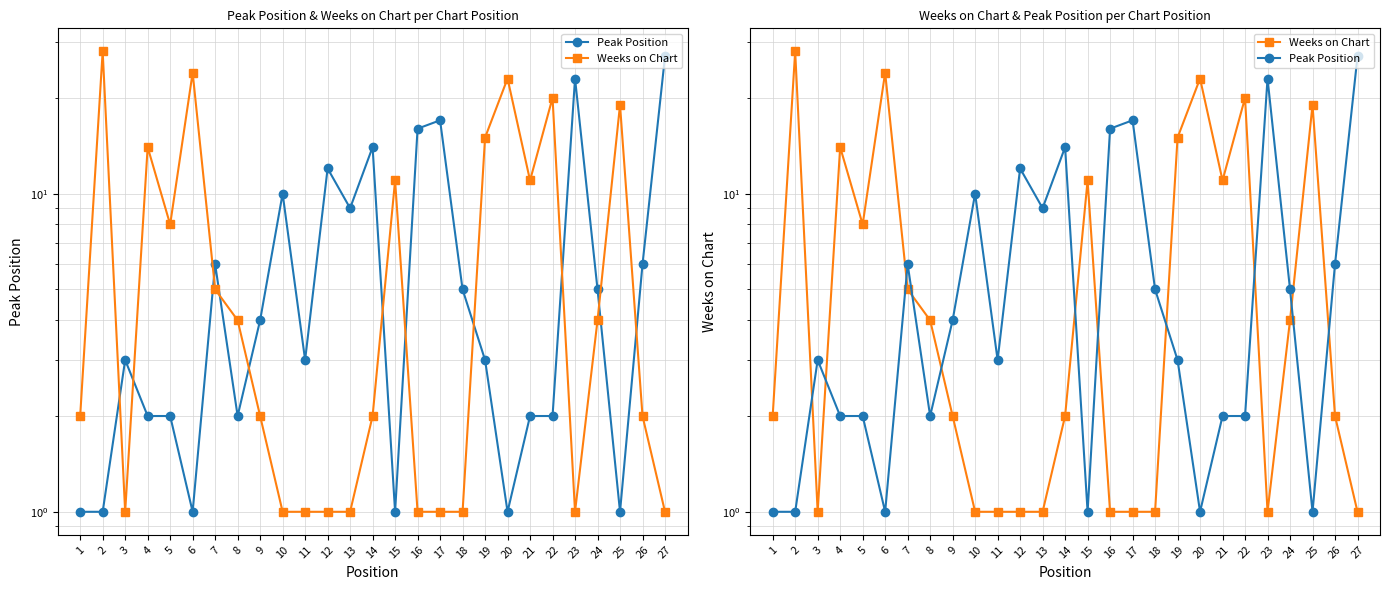

At which category does Peak Position reach its first local peak?

3